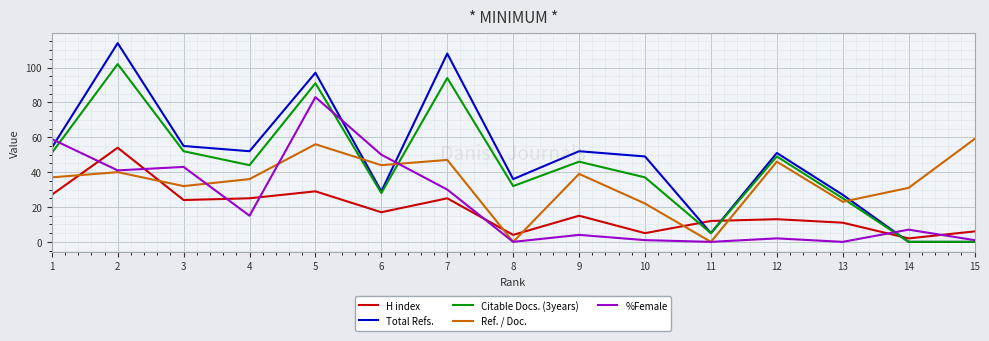

Which series ends up on top after the final intersection of H index and Citable Docs. (3years)?

H index